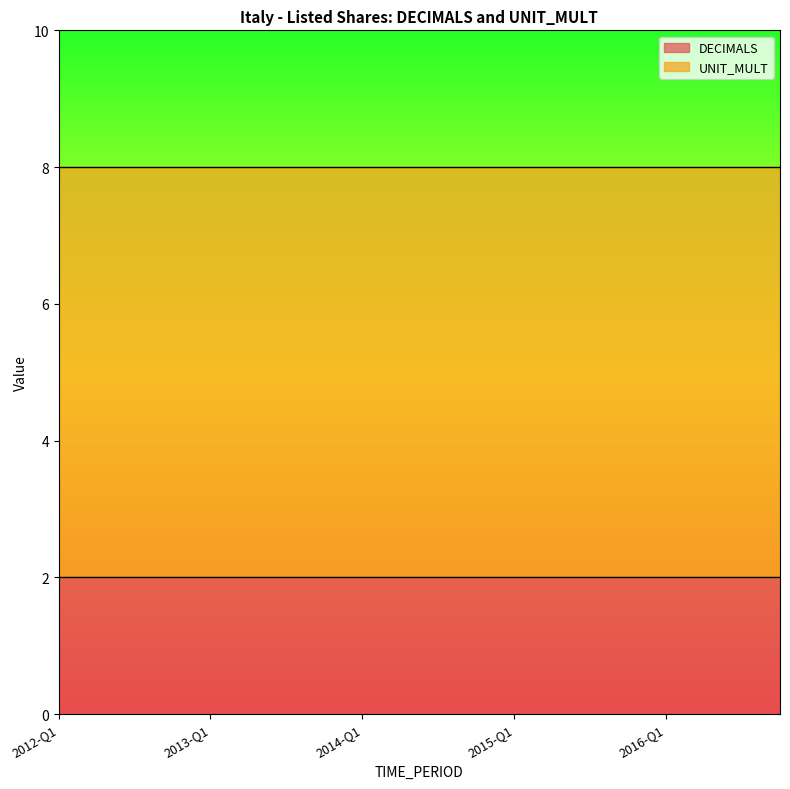

Which series has the widest spread of values?

DECIMALS